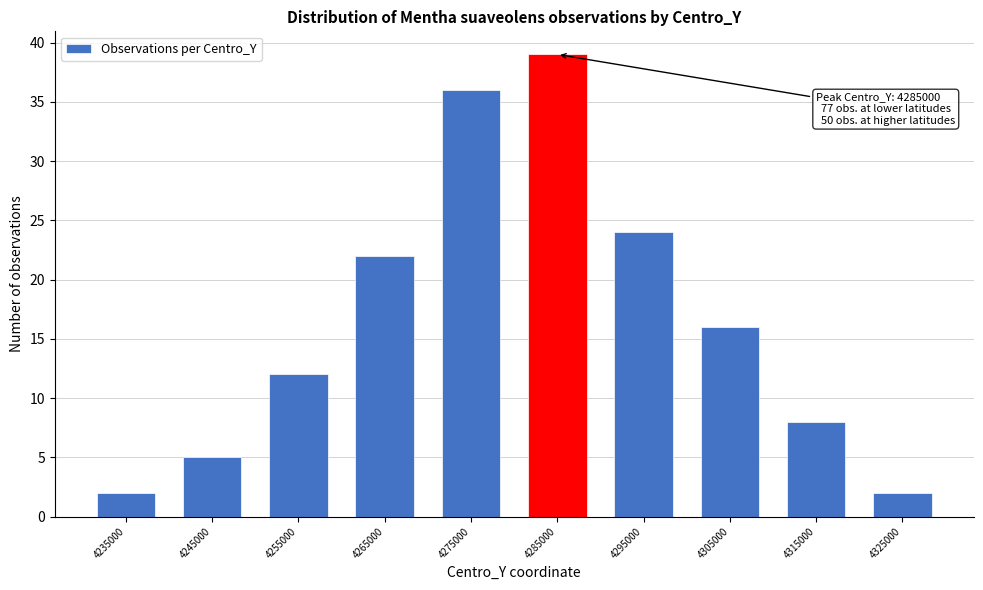

Reading right to left, transcribe all the data shown in this chart.

2	8	16	24	39	36	22	12	5	2